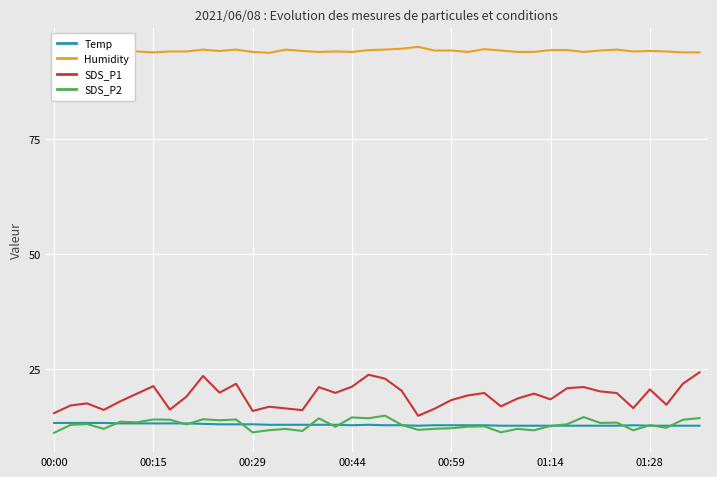

At which label is Temp closest to 13?

10